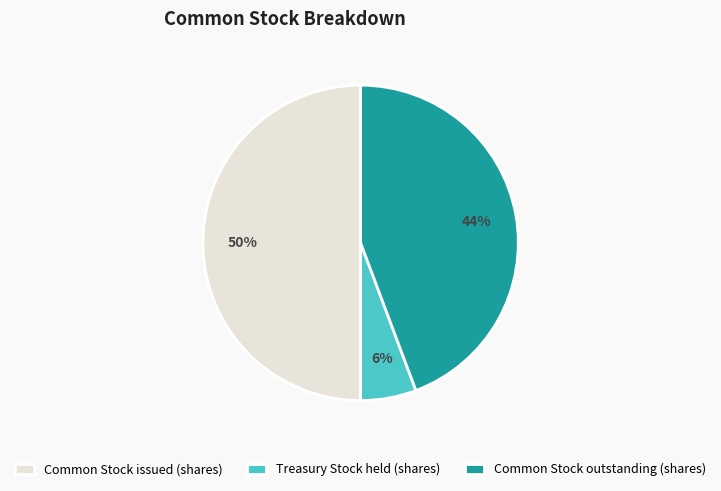

Between Common Stock issued (shares) and Common Stock outstanding (shares), which is larger?

Common Stock issued (shares)